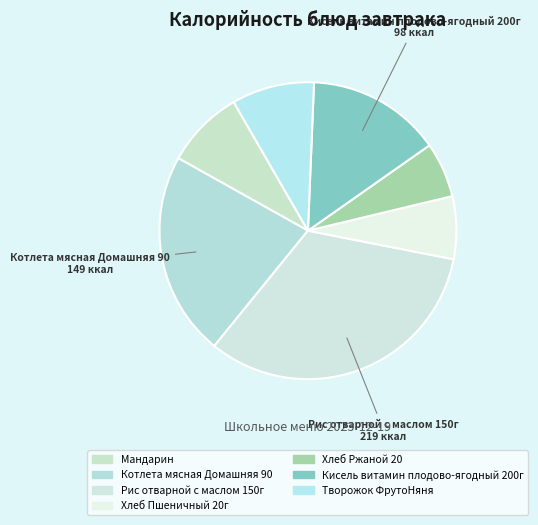

Approximately how many times larger is the value at Котлета мясная Домашняя 90 compared to Хлеб Пшеничный 20г?

3.3